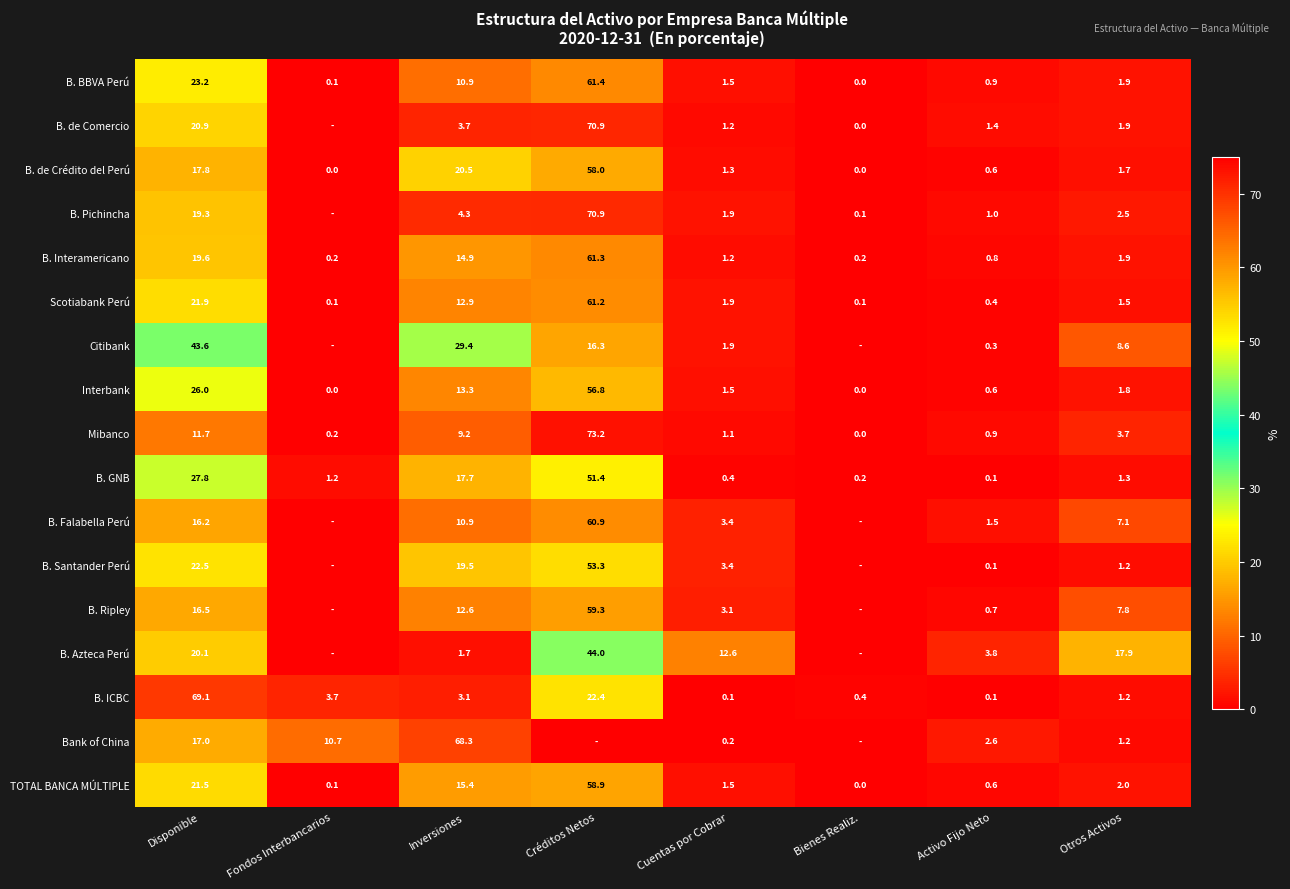

List the labels in order of B. BBVA Perú value, largest first.

Créditos Netos, Disponible, Inversiones, Otros Activos, Cuentas por Cobrar, Activo Fijo Neto, Fondos Interbancarios, Bienes Realiz.